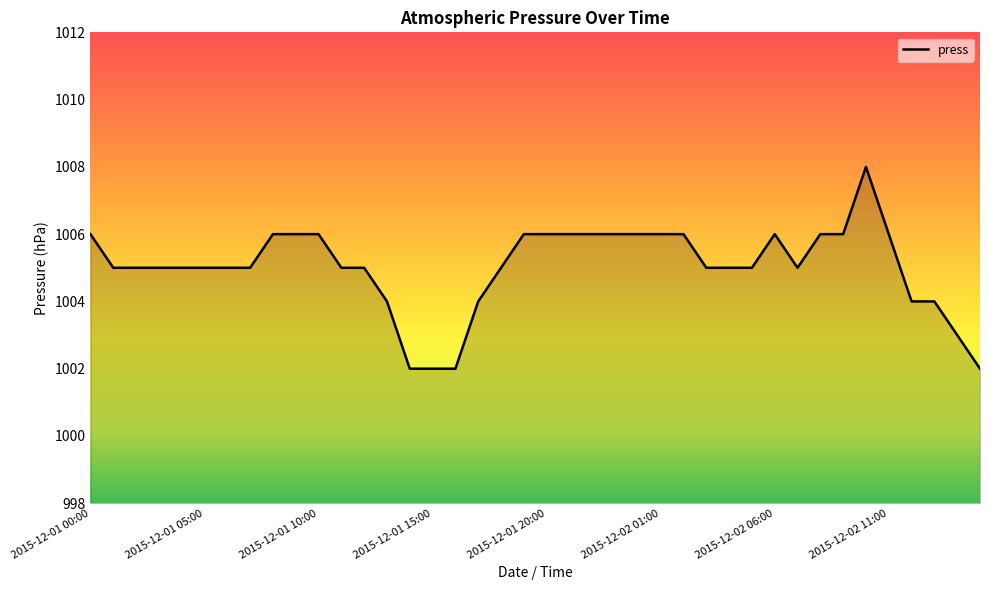

What is the difference between the maximum and minimum values?

6